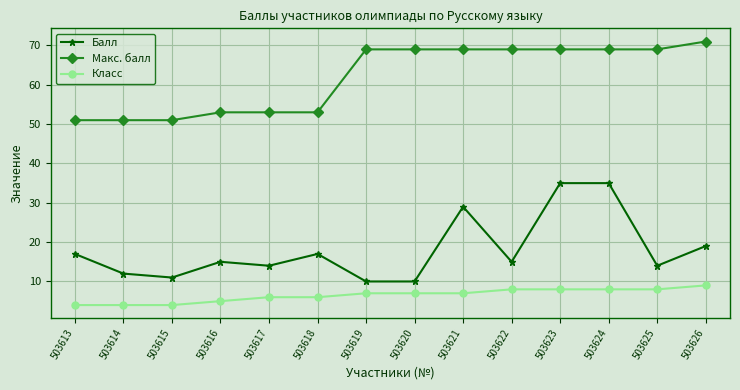

Does the chart have visible grid lines?

Yes